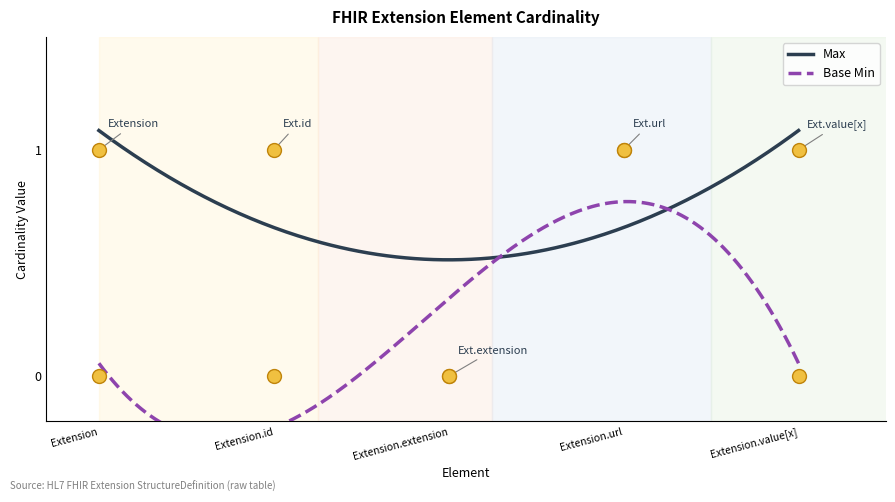

Which series has the widest spread of Y values?

Max